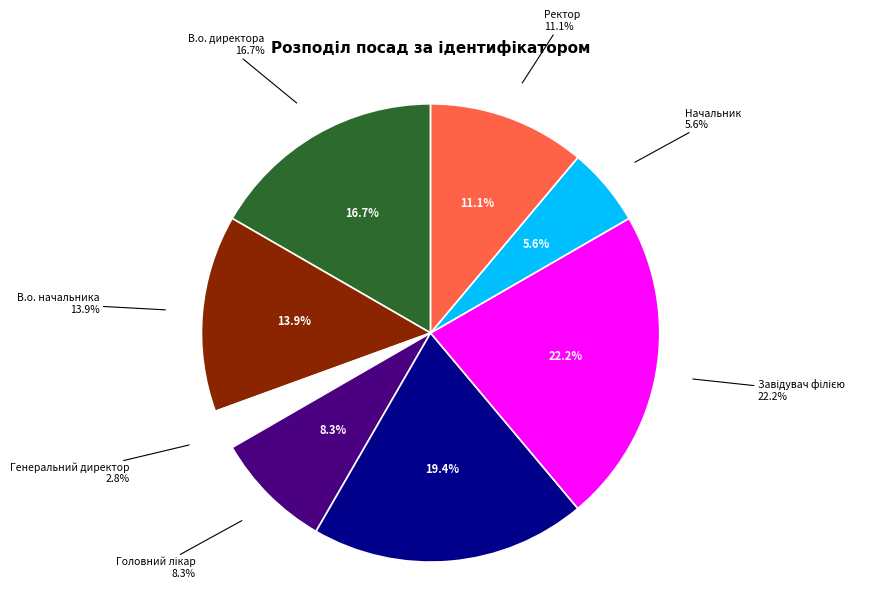

Count the number of slices in the pie.

8